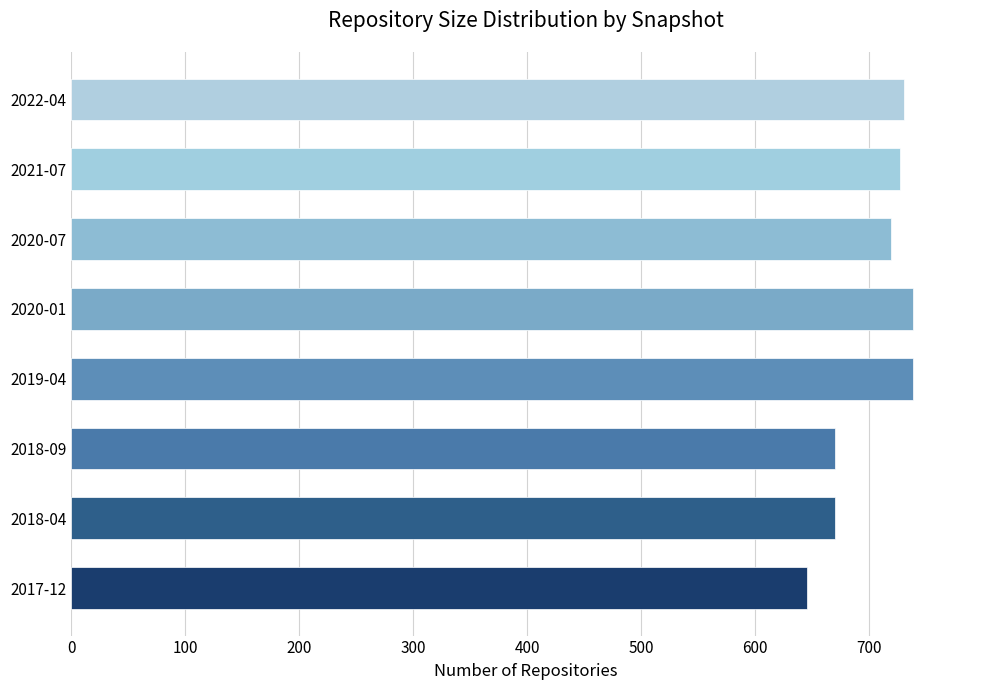

What is the average value?

705